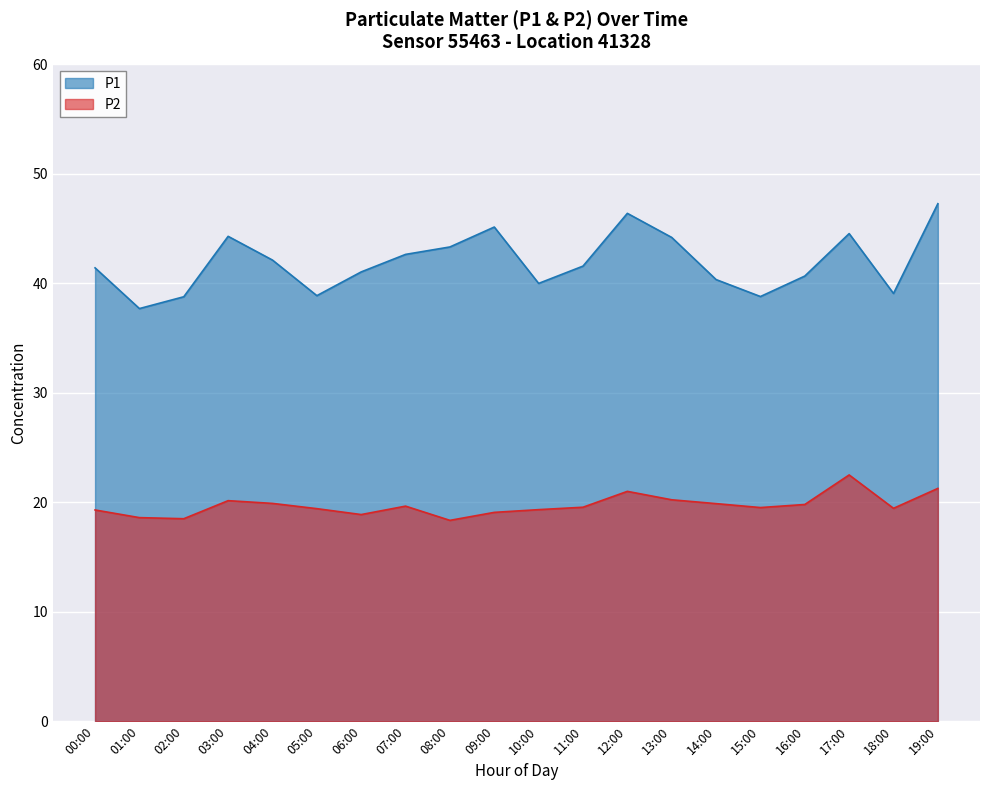

The value of P2 at 04:00 is 35.5. True or false?

False